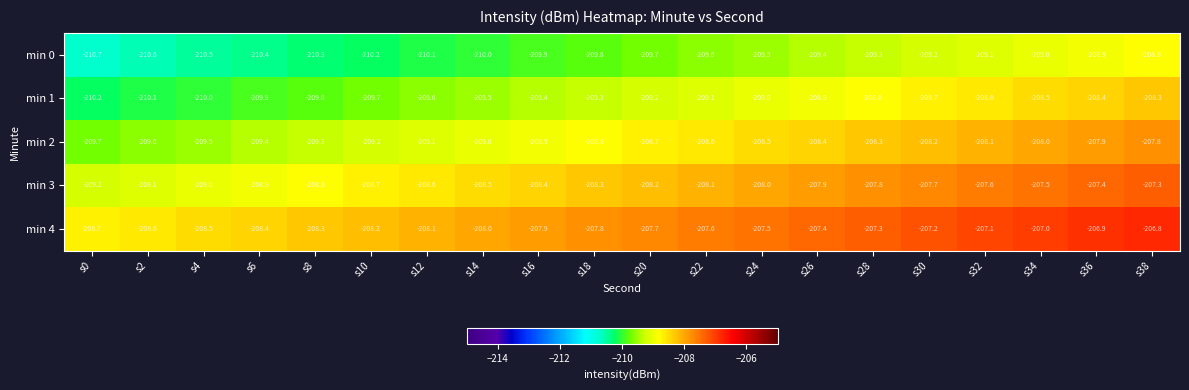

What is the sum of all min 4 values?

-4155.0